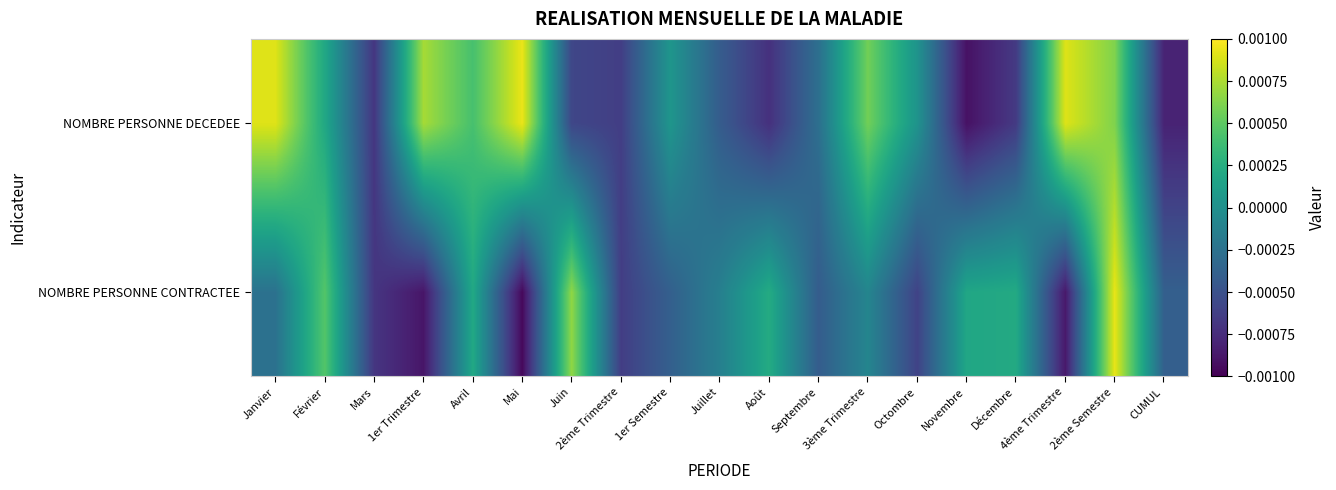

Rank the series at Décembre from lowest to highest value.

NOMBRE PERSONNE DECEDEE, NOMBRE PERSONNE CONTRACTEE